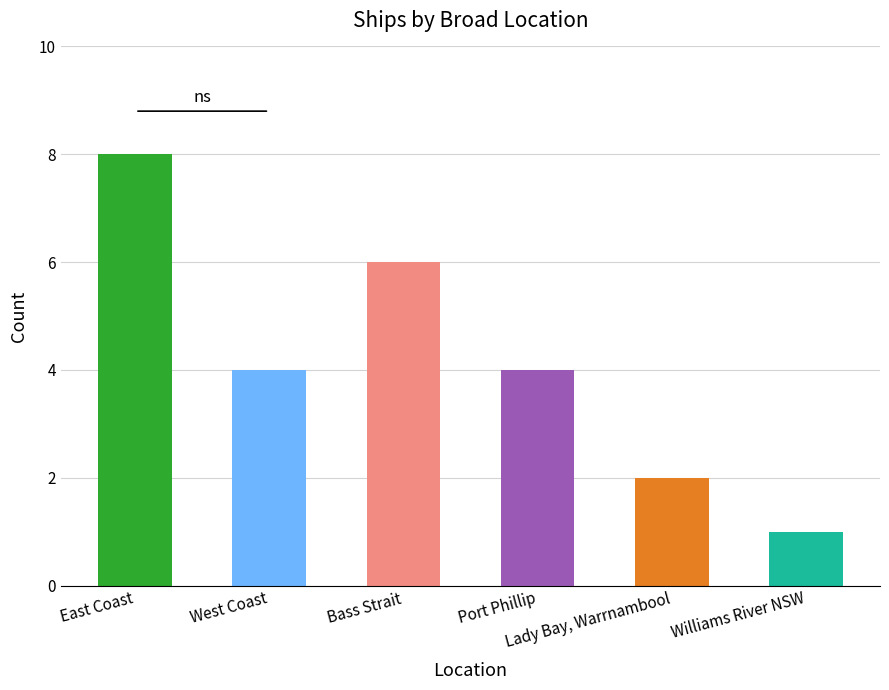

Reading left to right, what are all the values shown in this chart?

East Coast=8	West Coast=4	Bass Strait=6	Port Phillip=4	Lady Bay, Warrnambool=2	Williams River NSW=1